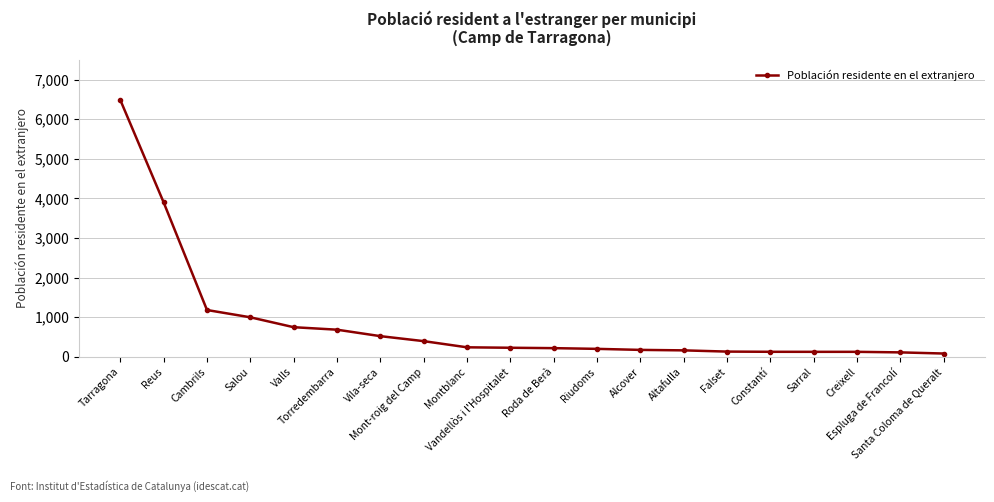

What is the difference between the maximum and second lowest values?

6374